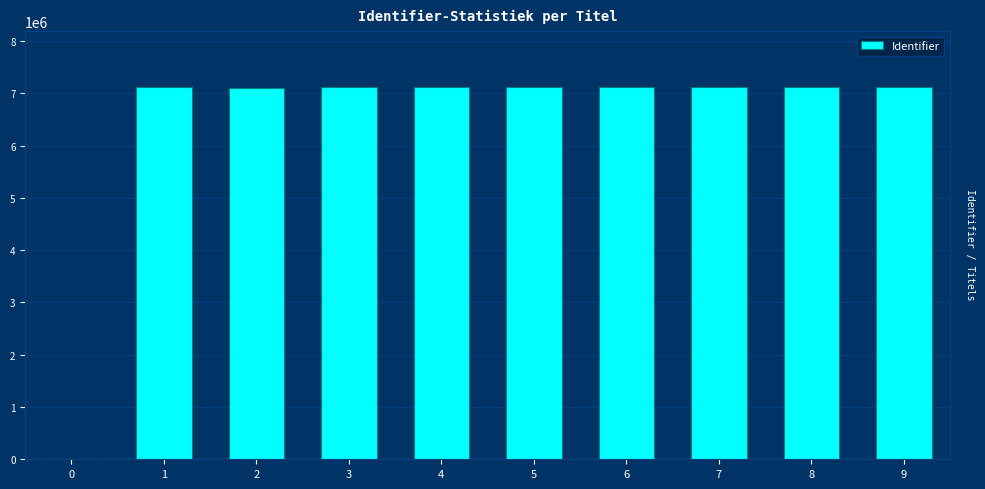

True or false: the data shows 7115490 at 5.

True